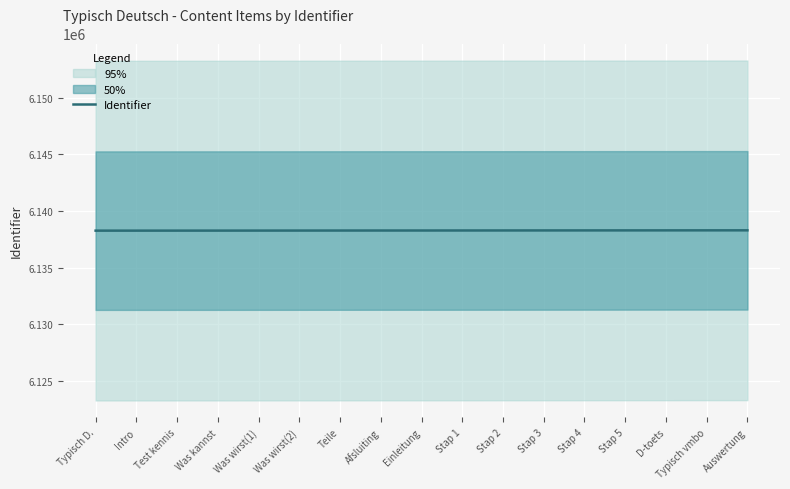

What is the sum of the values at Was kannst and Was wirst(2)?

12276522